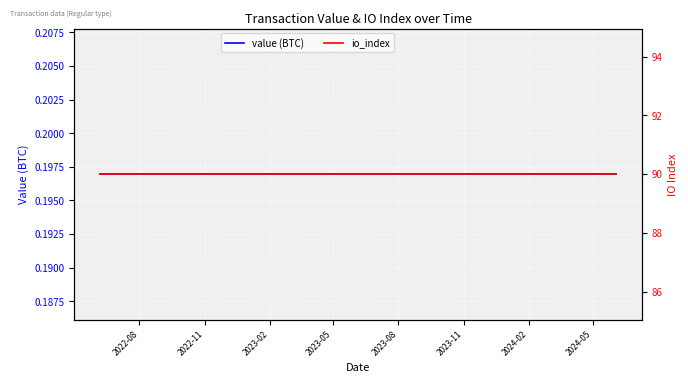

What is the sum of all io_index values?

2250.0